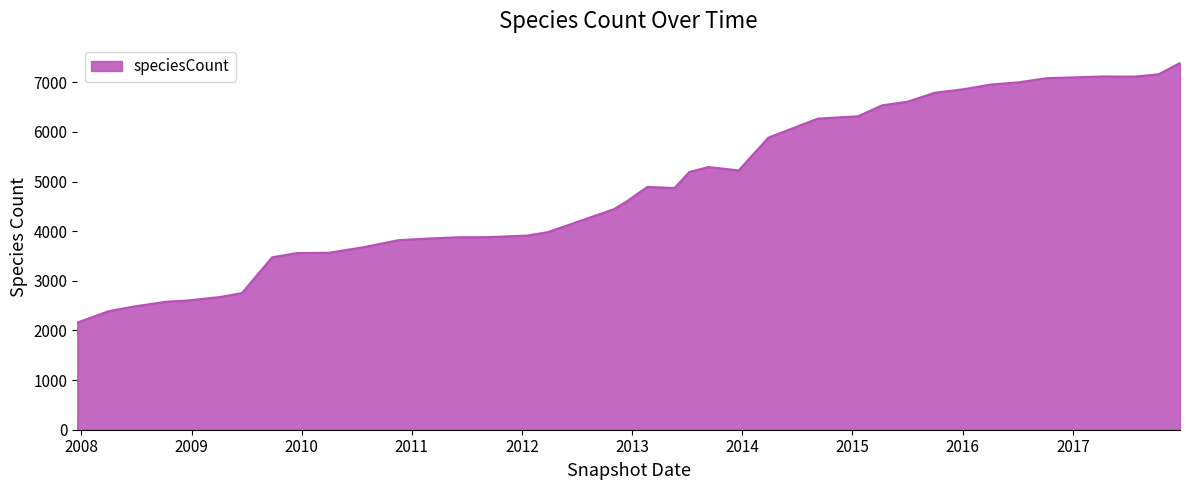

How many series are shown in this chart?

1